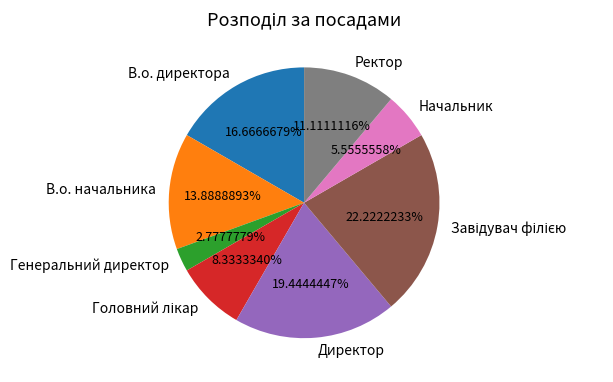

Does Ректор represent more than half of the total?

No